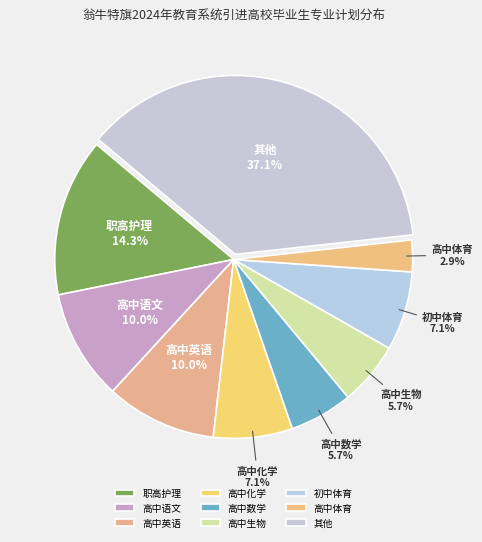

How many slices are in this pie chart?

9